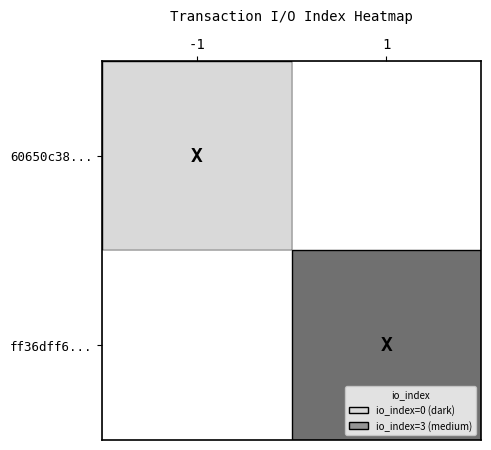

The ff36dff68dc692bf40b2bef93fcb52dcecf3a13 series shows 1 at direction. True or false?

True